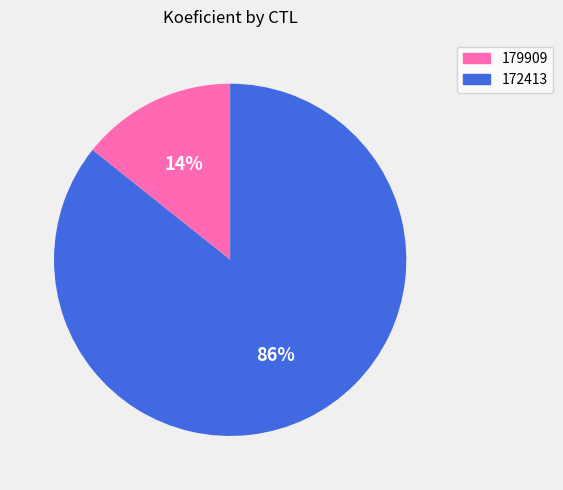

Do 172413 and 179909 together represent more than half of the pie?

Yes